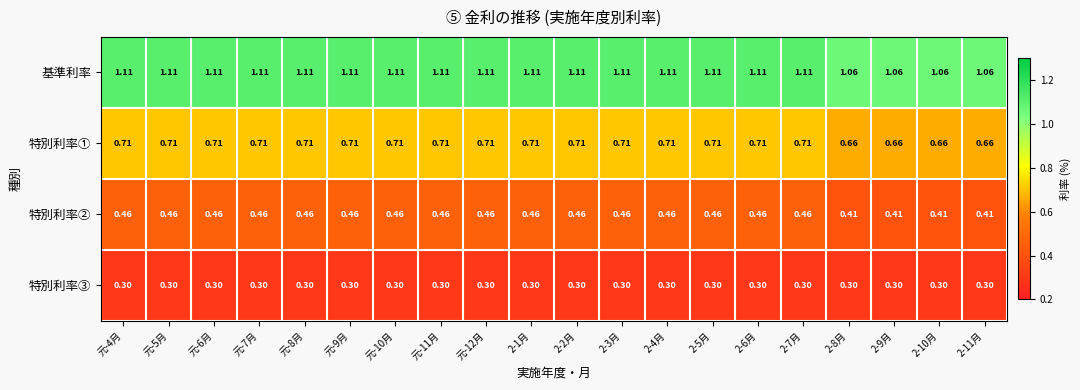

How many series are shown in this chart?

4